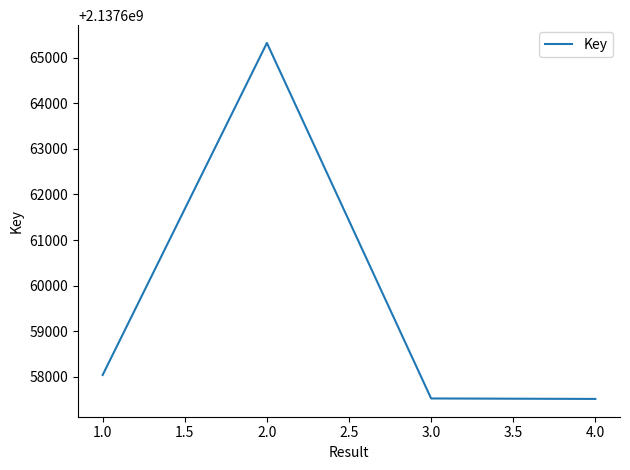

Is this an area chart (filled region under the line)?

No